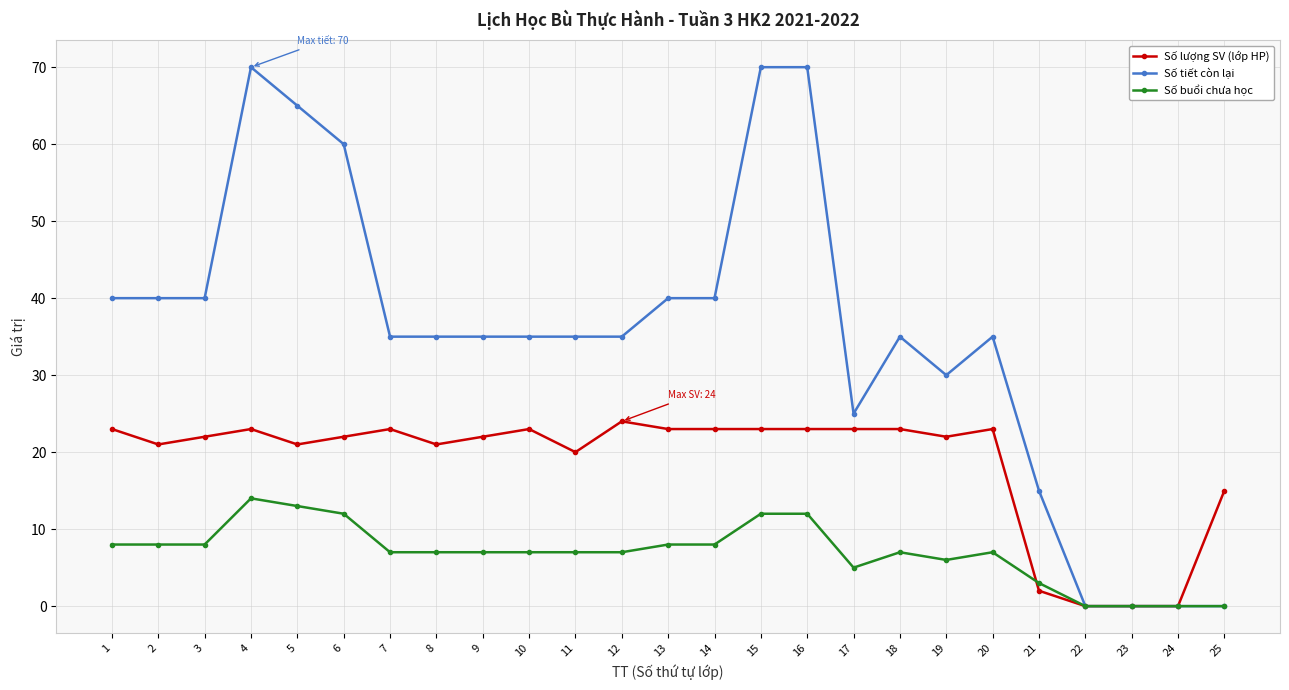

At which category is the sum across all series the highest?

4